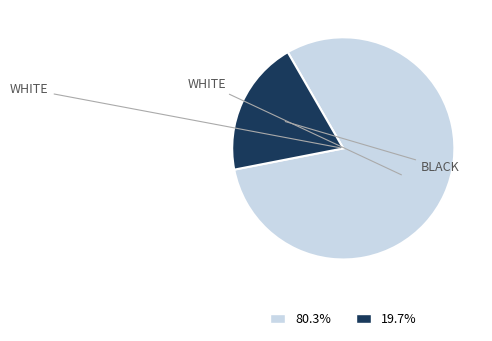

How many segments does this pie chart have?

2